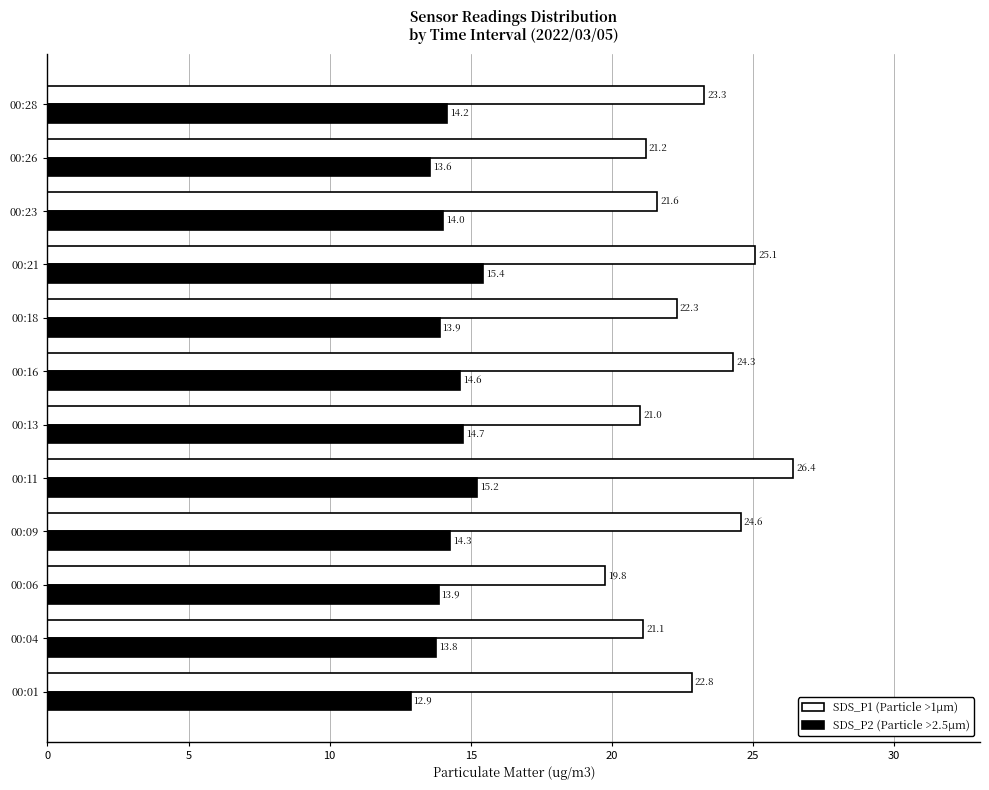

Which label corresponds to the smallest value in the chart?

00:01